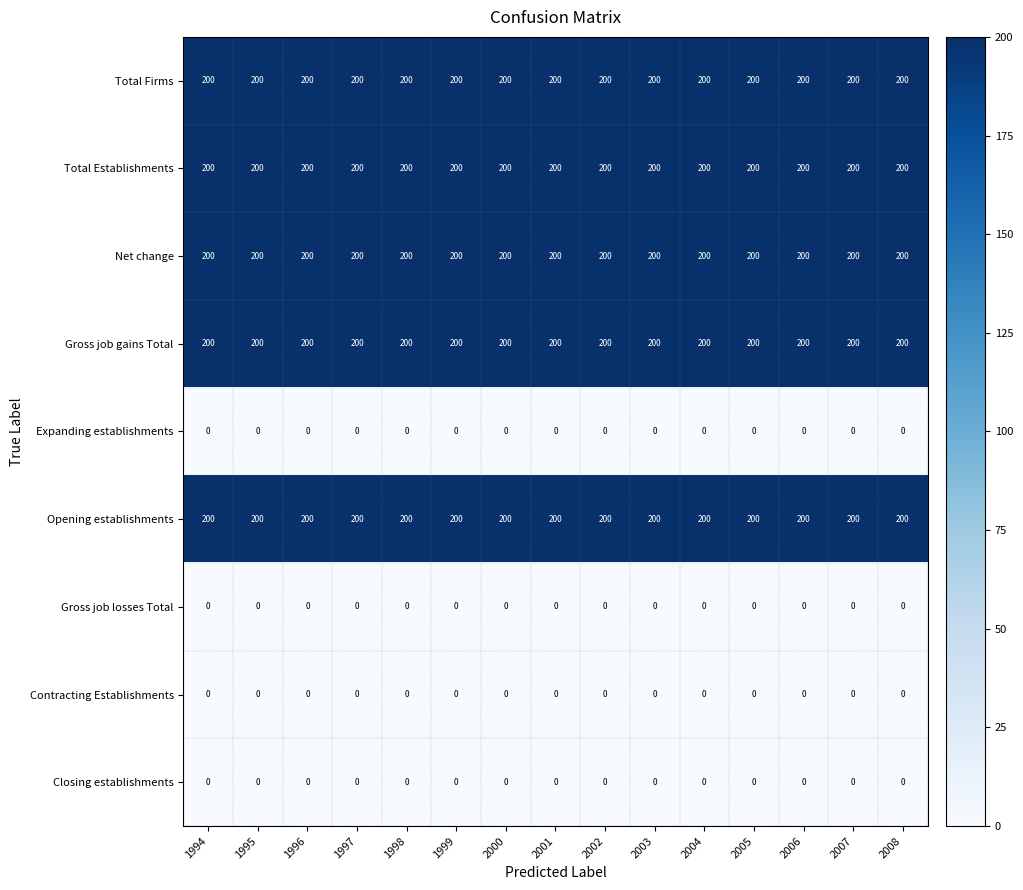

What is the spread (max minus min) of values at 2000?

200